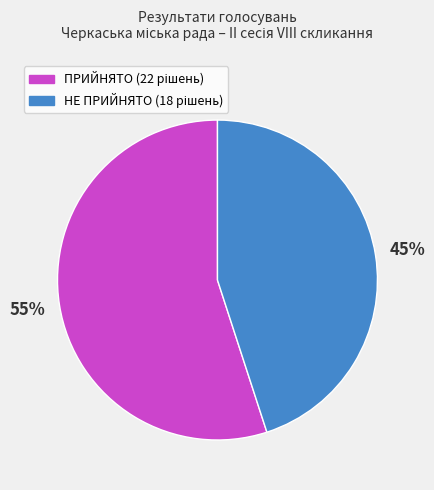

What is the largest slice in the pie chart?

ПРИЙНЯТО